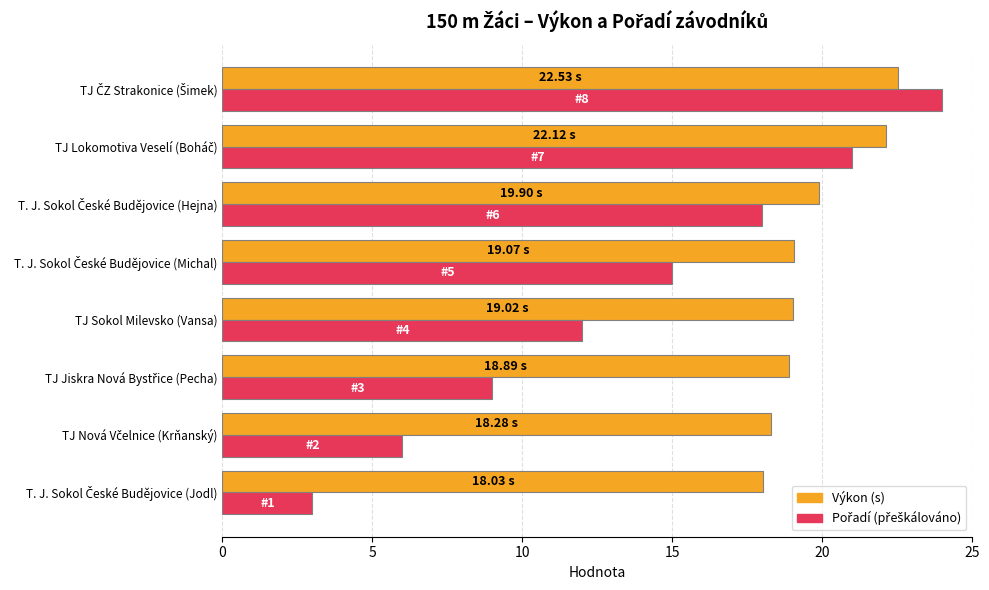

What is the difference between the highest and lowest values at TJ Sokol Milevsko (Vansa)?

7.0